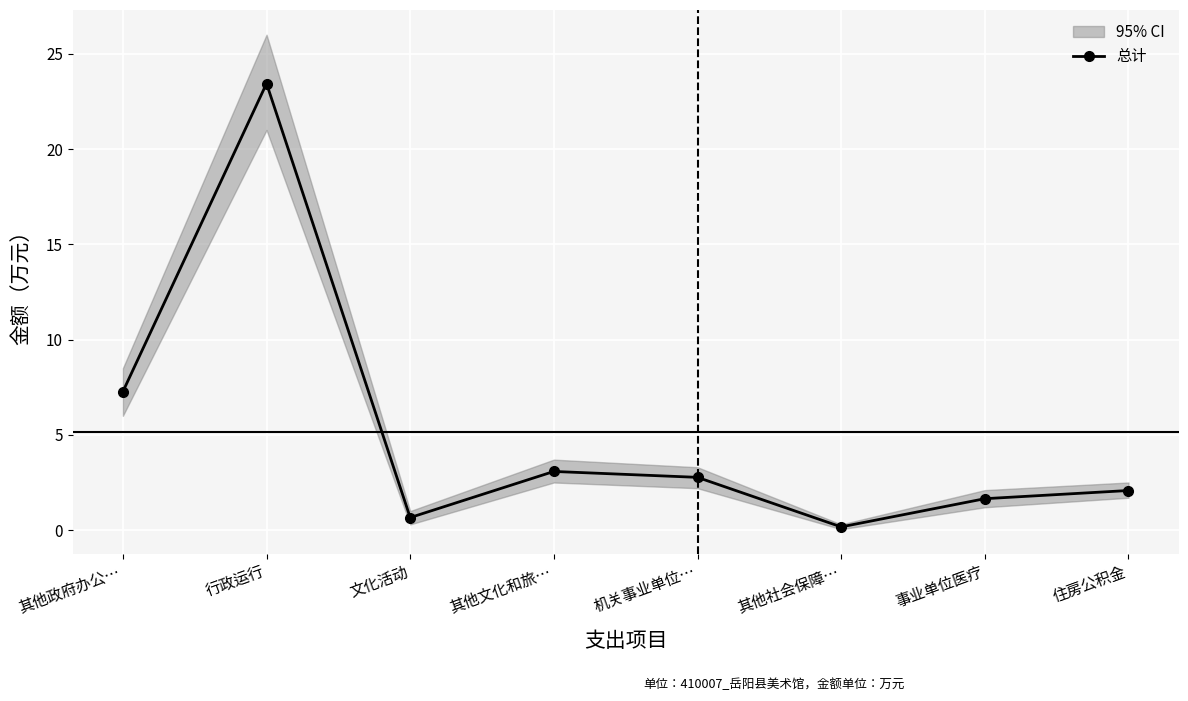

At which category does the chart reach its minimum across all series?

其他社会保障…